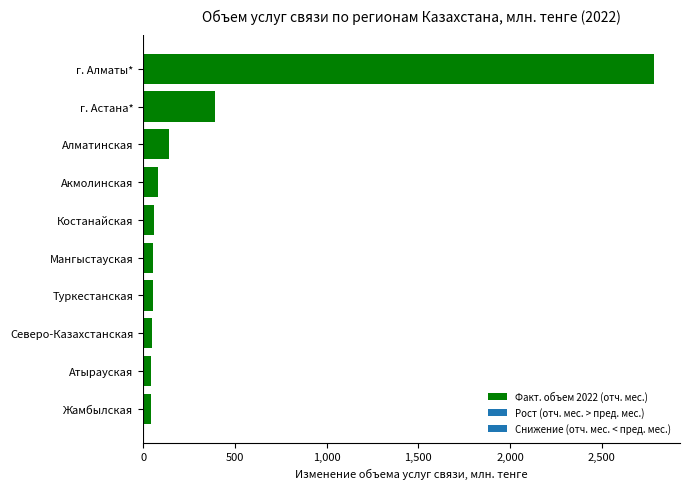

What is the sum of all values?

3701.1